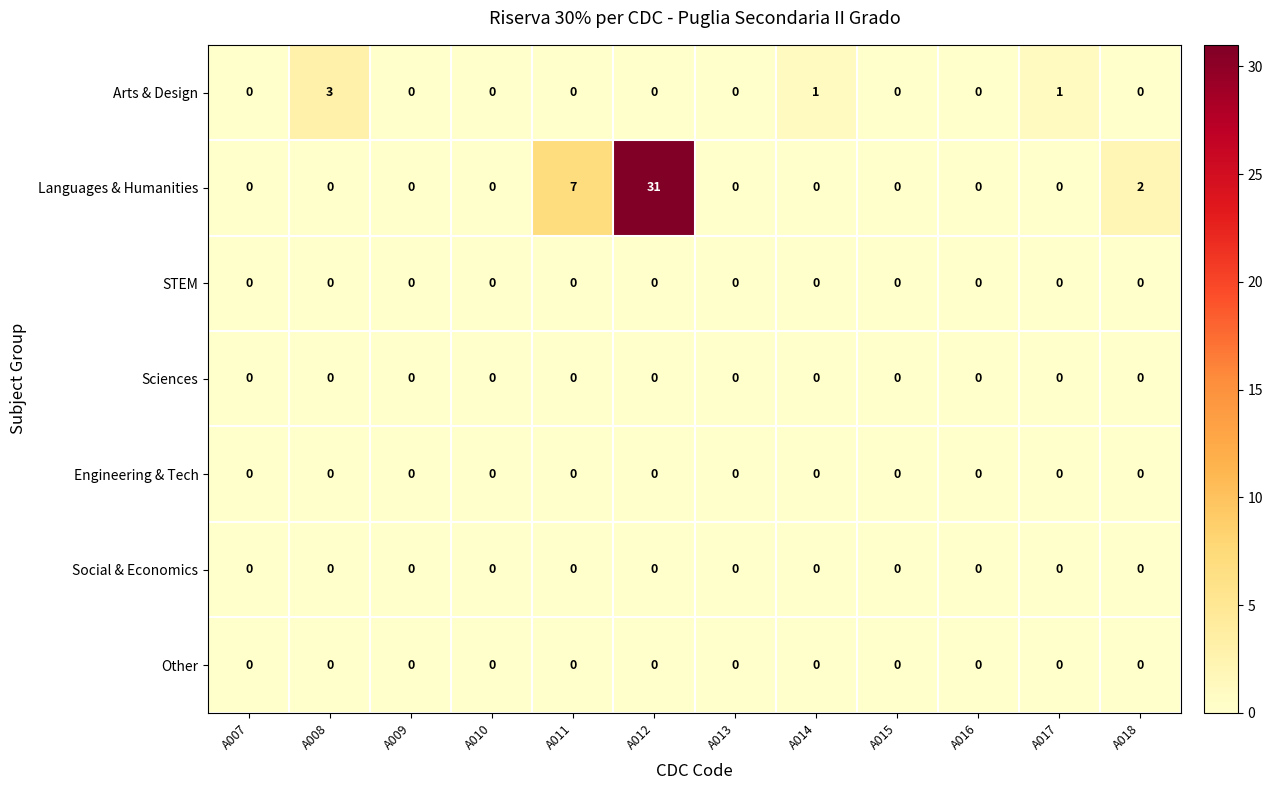

Which series has the widest spread of values?

Languages & Humanities